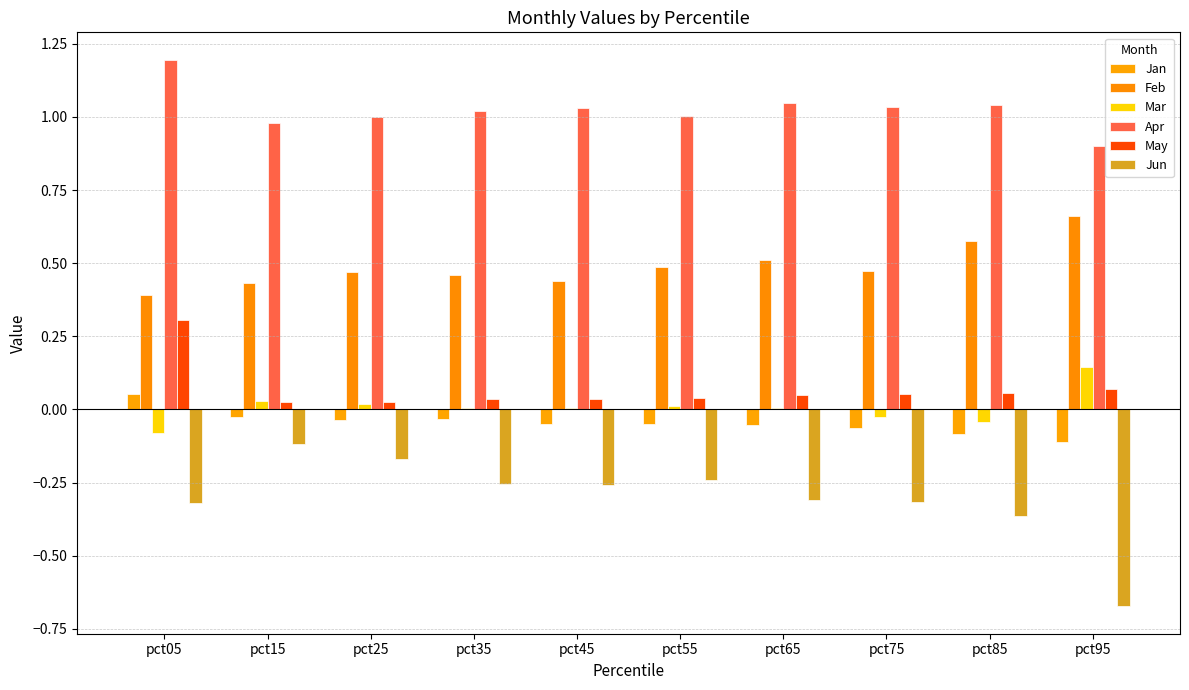

Are the bars horizontal?

No